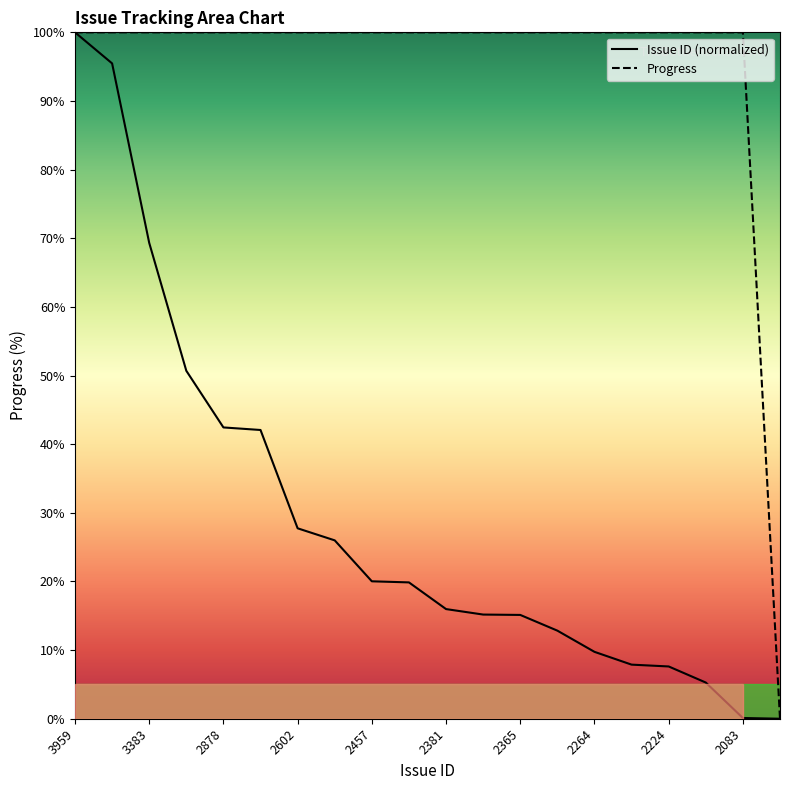

Count the number of data series in this chart.

2